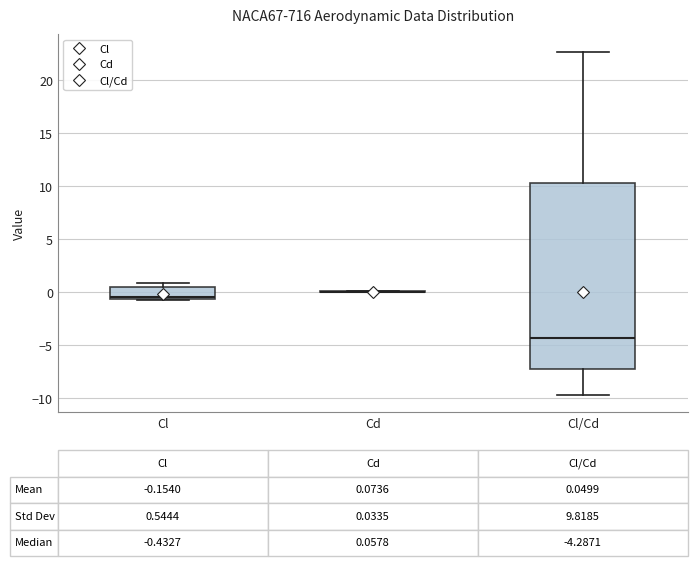

Comparing the boxes themselves (not the whiskers), which one is the tallest?

Cl/Cd